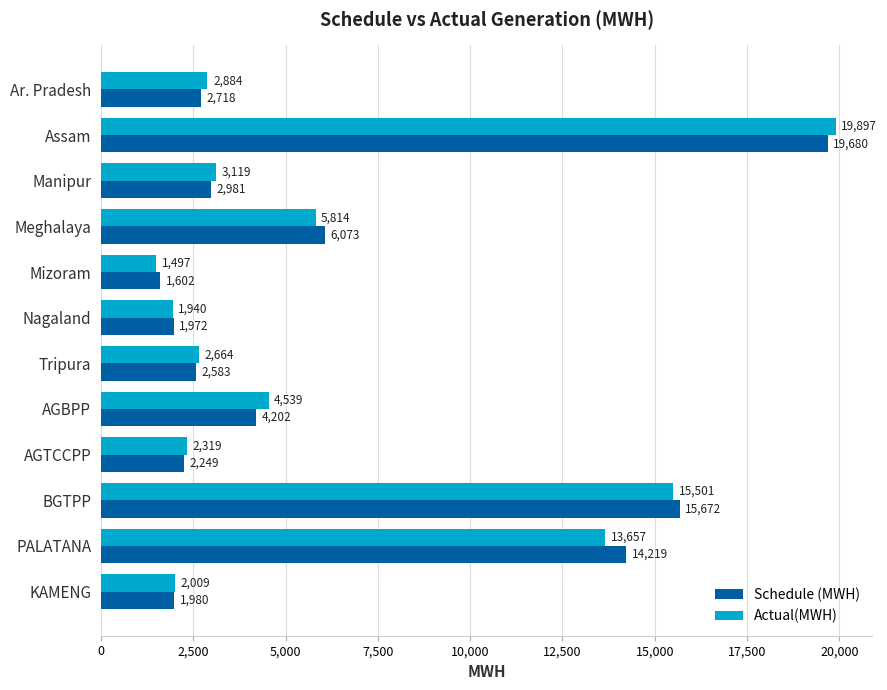

At which label does Actual(MWH) reach its peak?

Assam